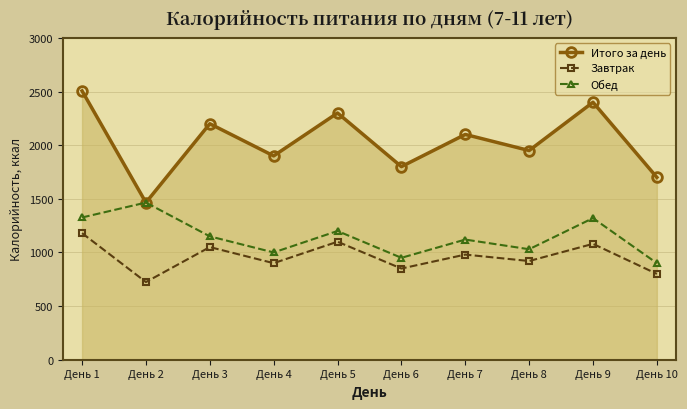

What is the total value across all series at День 8?

3900